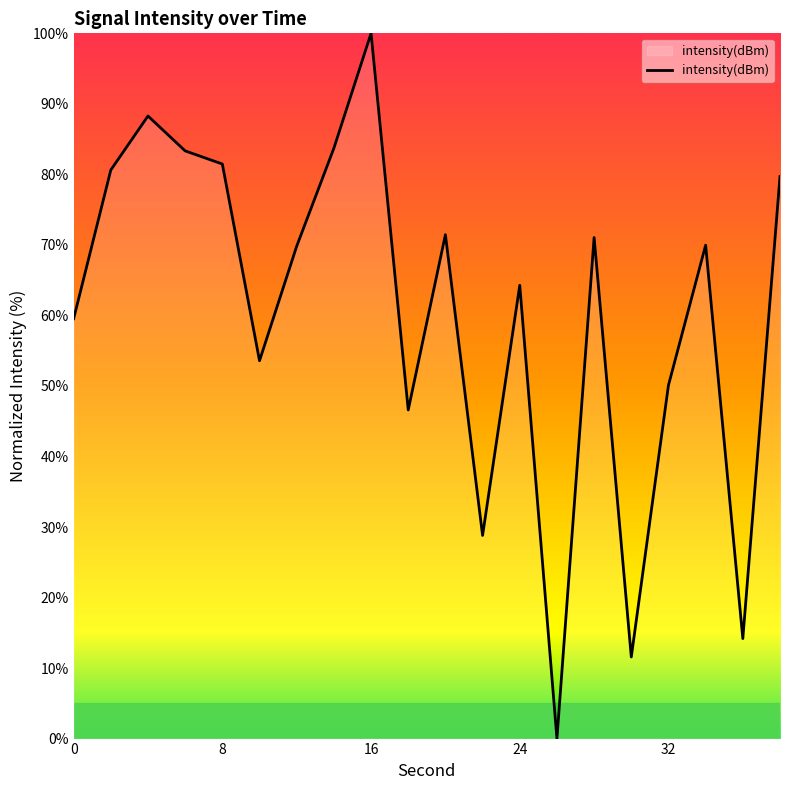

How many values are below 69?

9